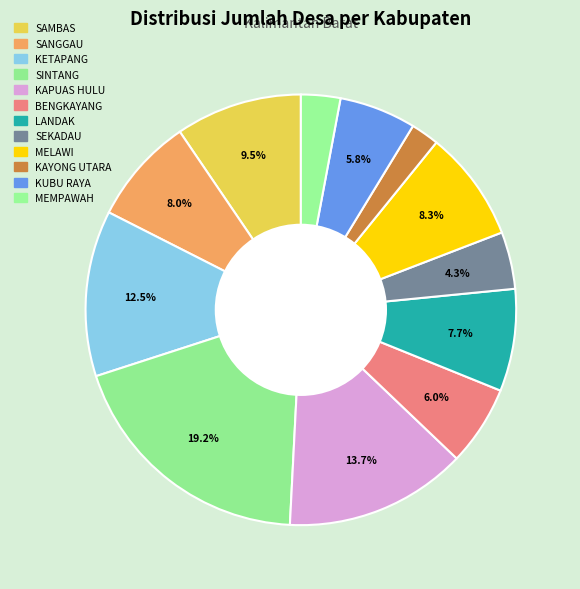

What percentage is the KAPUAS HULU slice, to the nearest percent?

14%